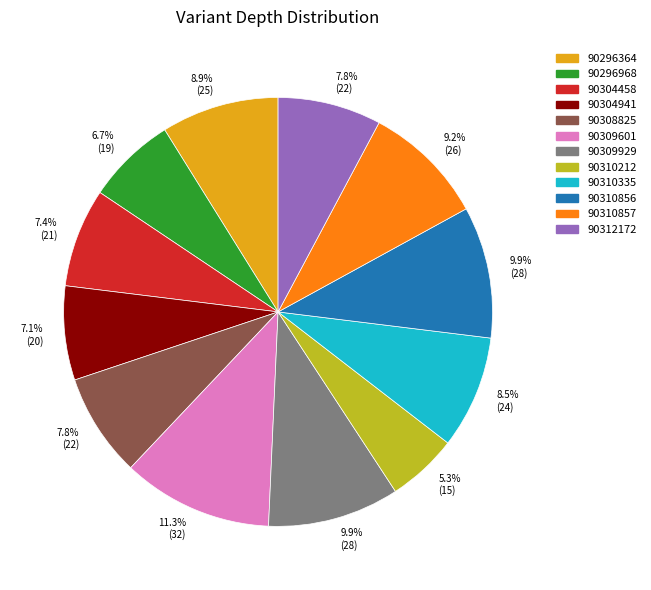

Is there a majority slice in this chart?

No